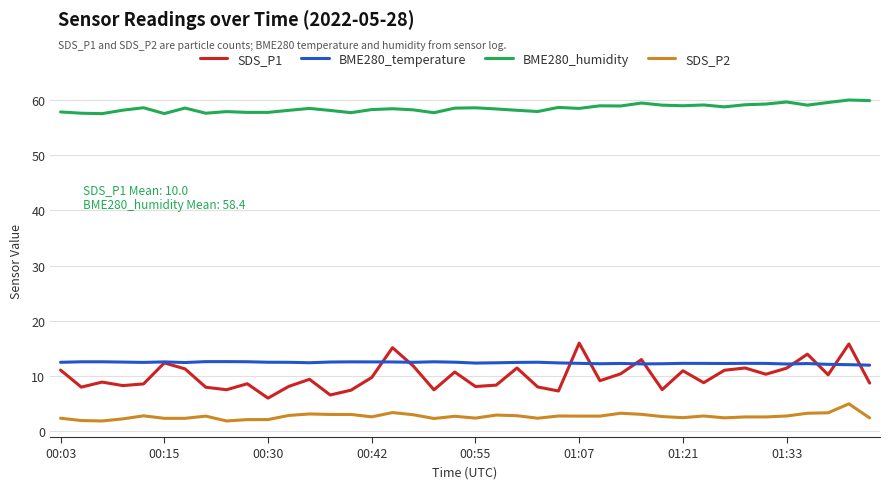

True or false: BME280_humidity and BME280_temperature cross at least once.

False